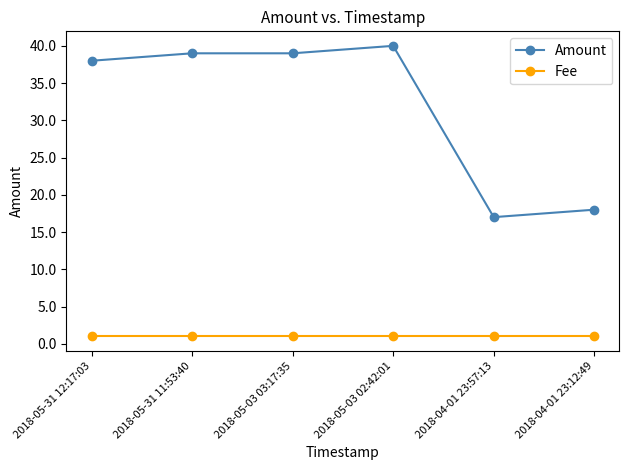

Read the Amount value at 2018-04-01 23:57:13, to the nearest 10.

20